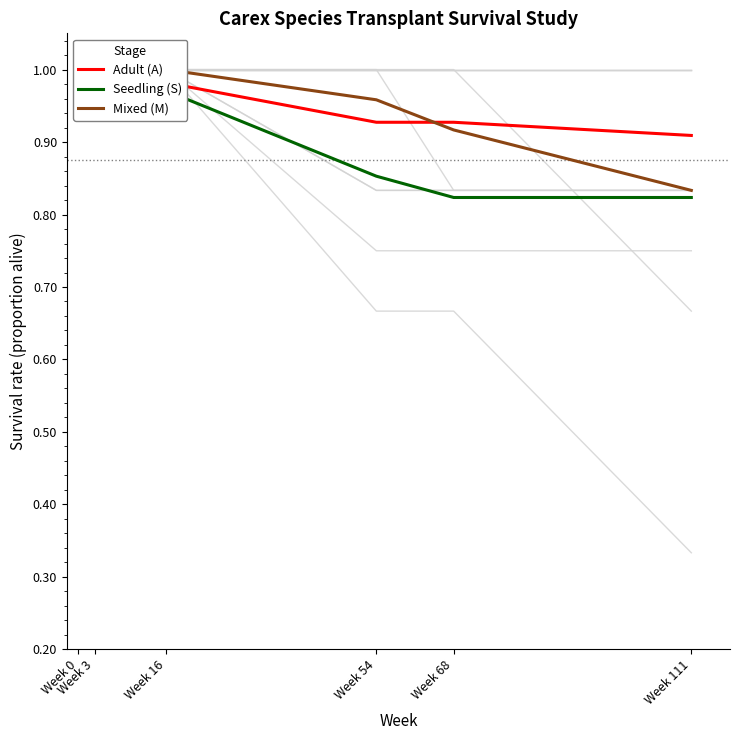

True or false: Seedling (S) has more than 0 interior local peaks.

False